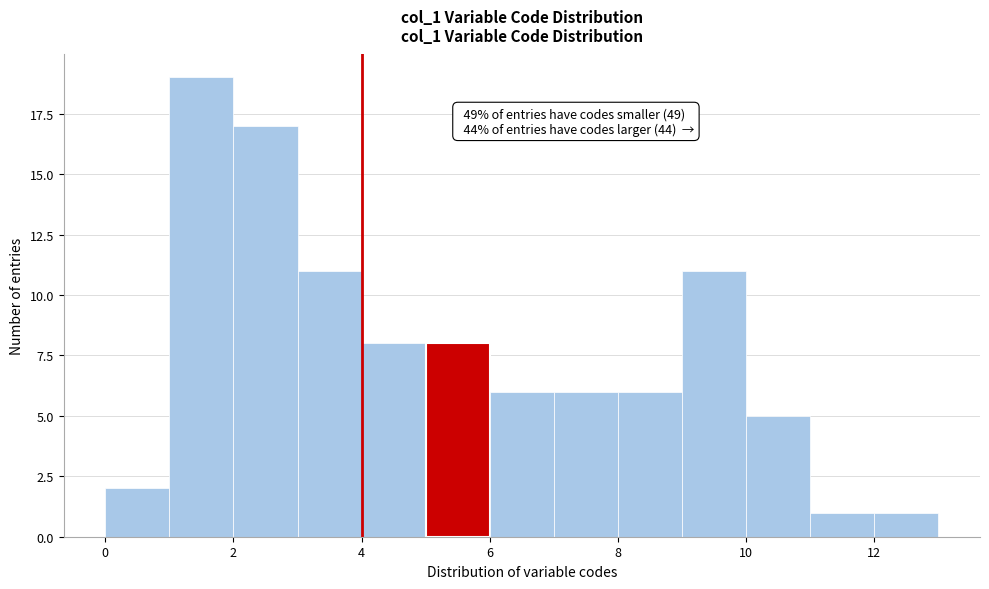

Over which range of the x-axis is the bar tallest?

1 to 2